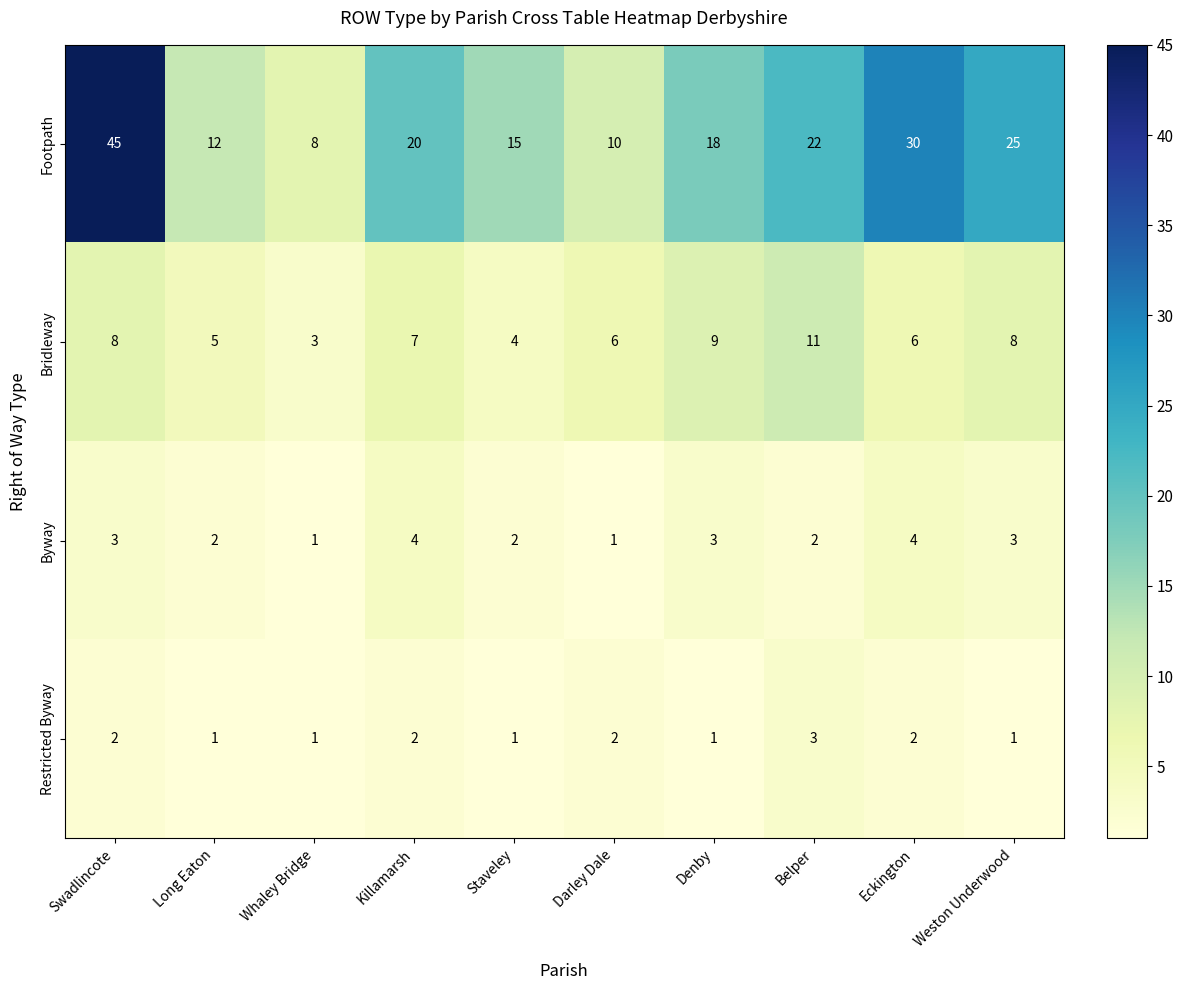

What is the minimum value shown in the chart?

1